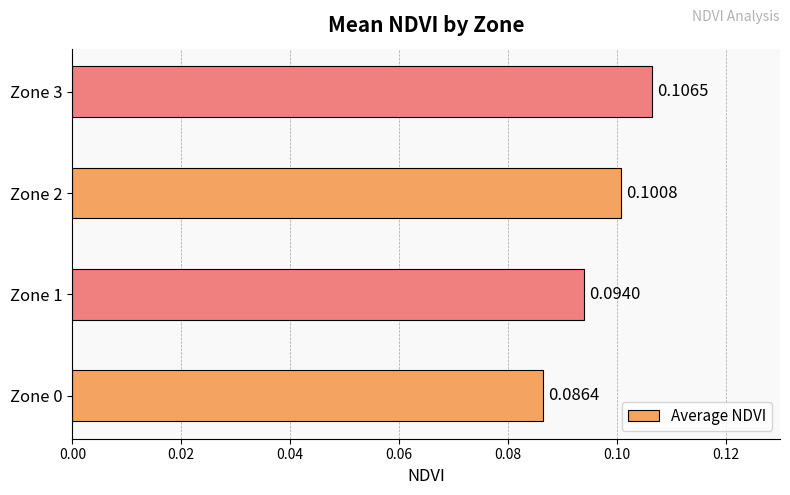

Between Zone 0 and Zone 1, which is larger?

Zone 1